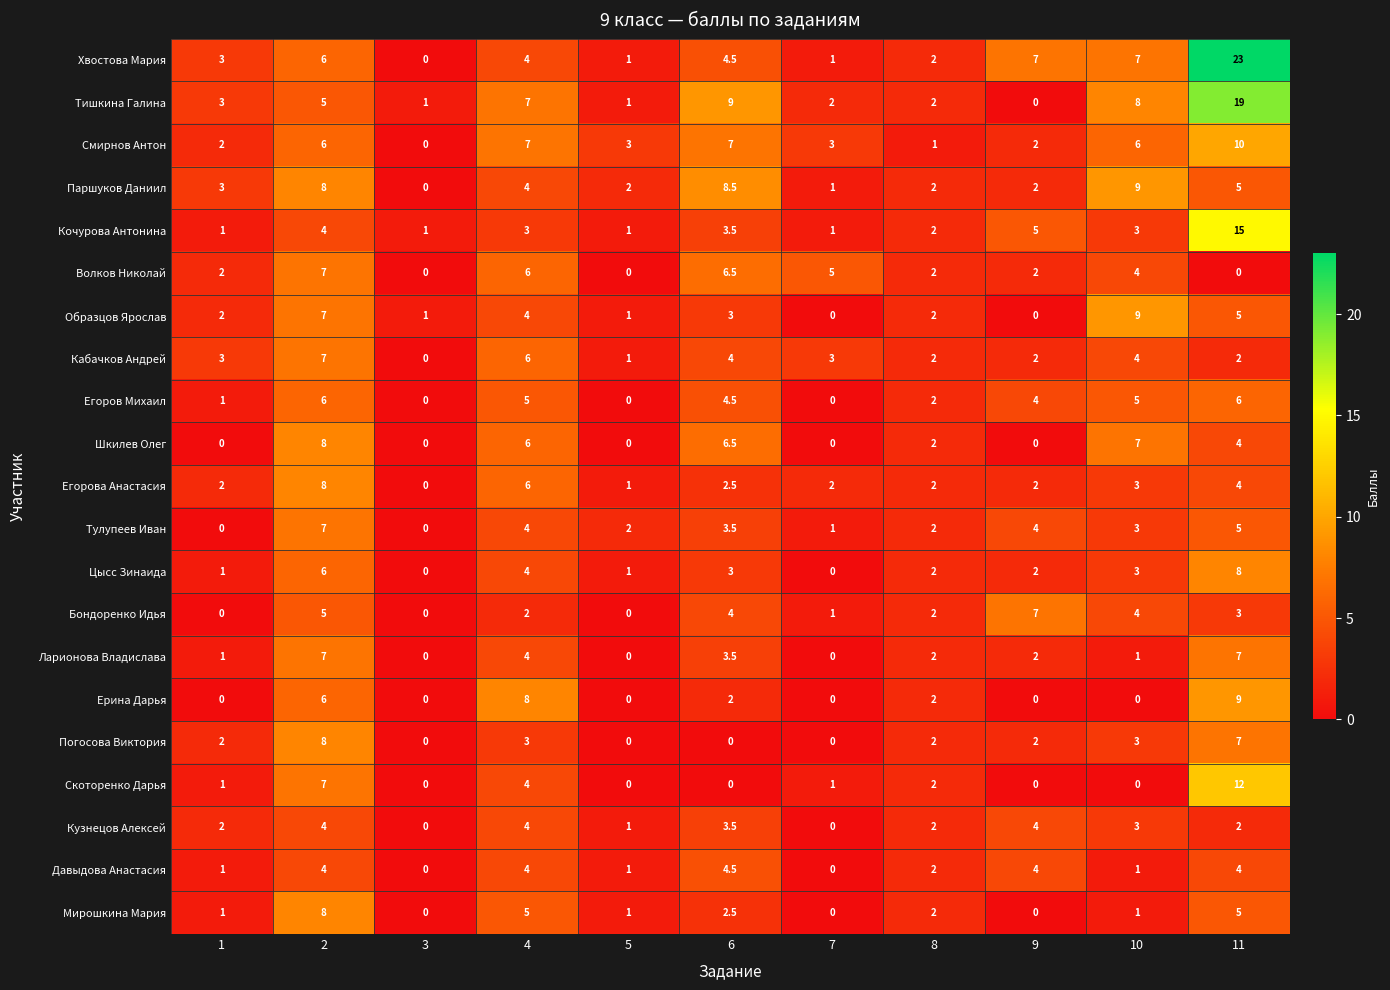

Which series has the largest total across all categories?

Хвостова Мария